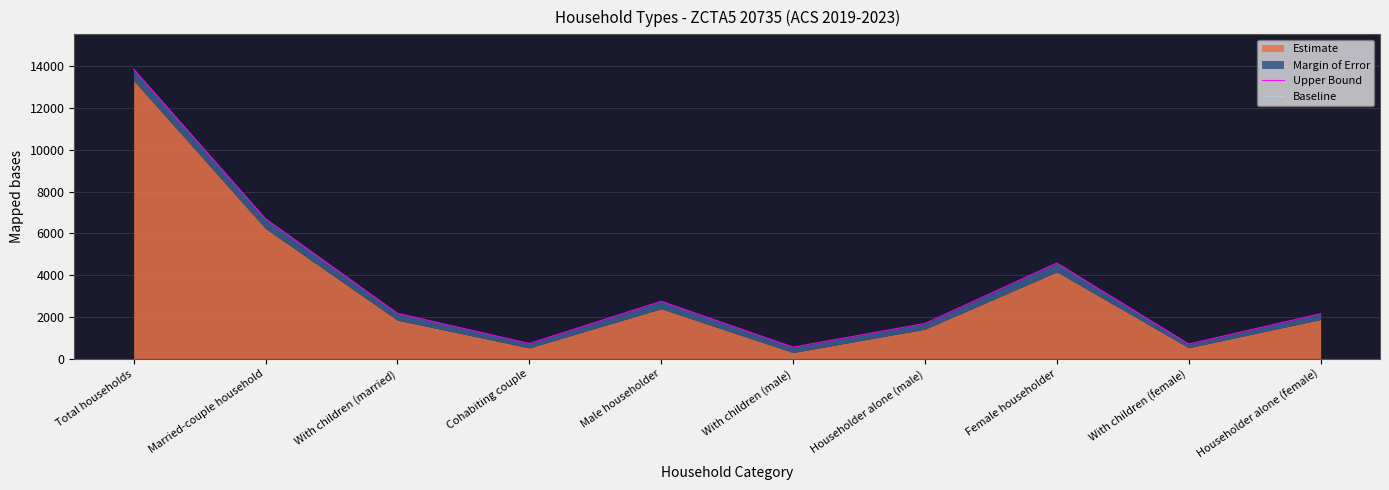

What is the difference between the highest and lowest values at Male householder?

2753